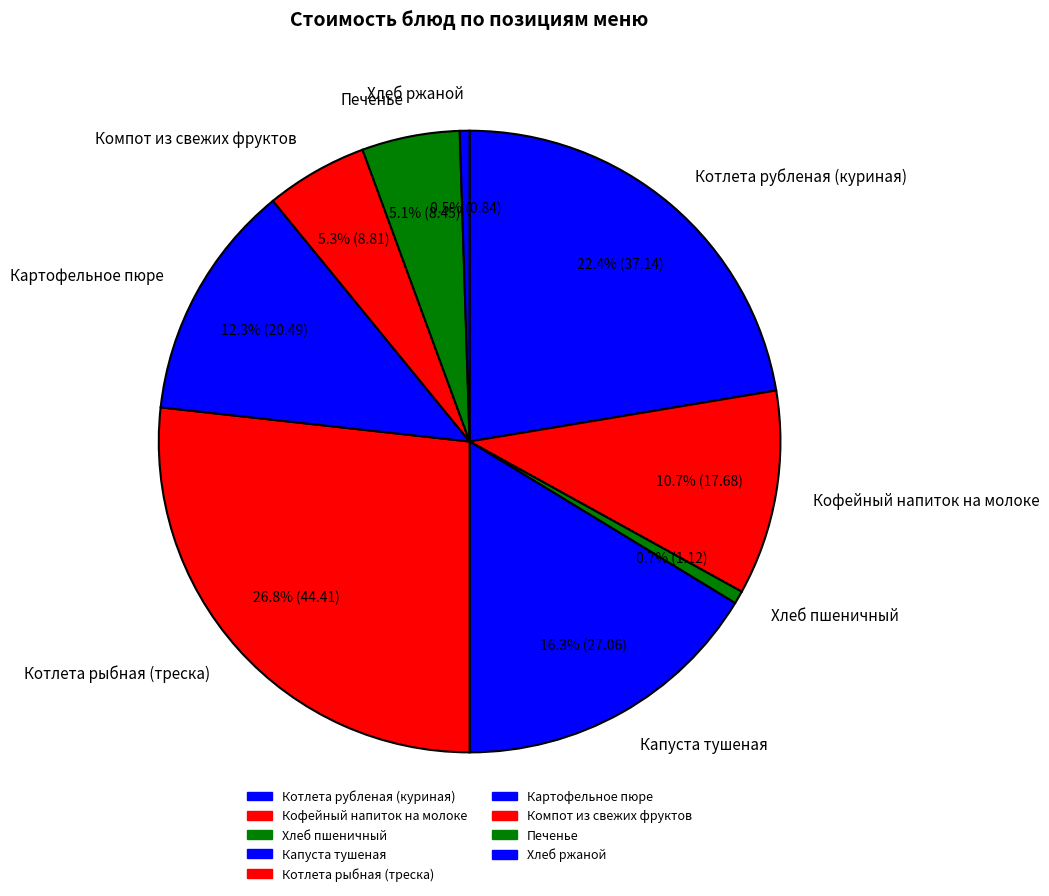

Count the number of slices in the pie.

9